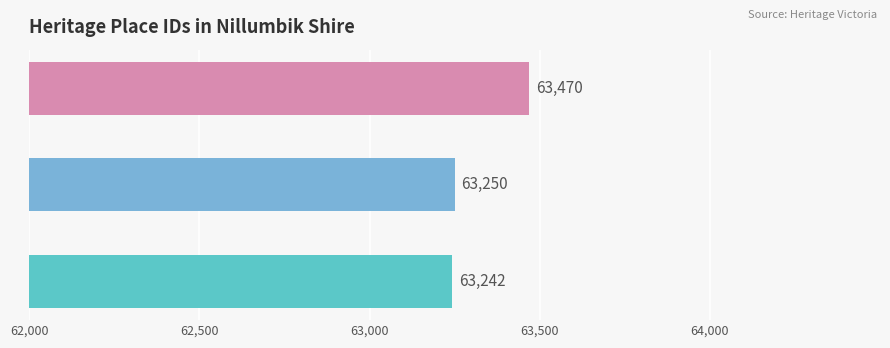

What is the sum of all values?

189962